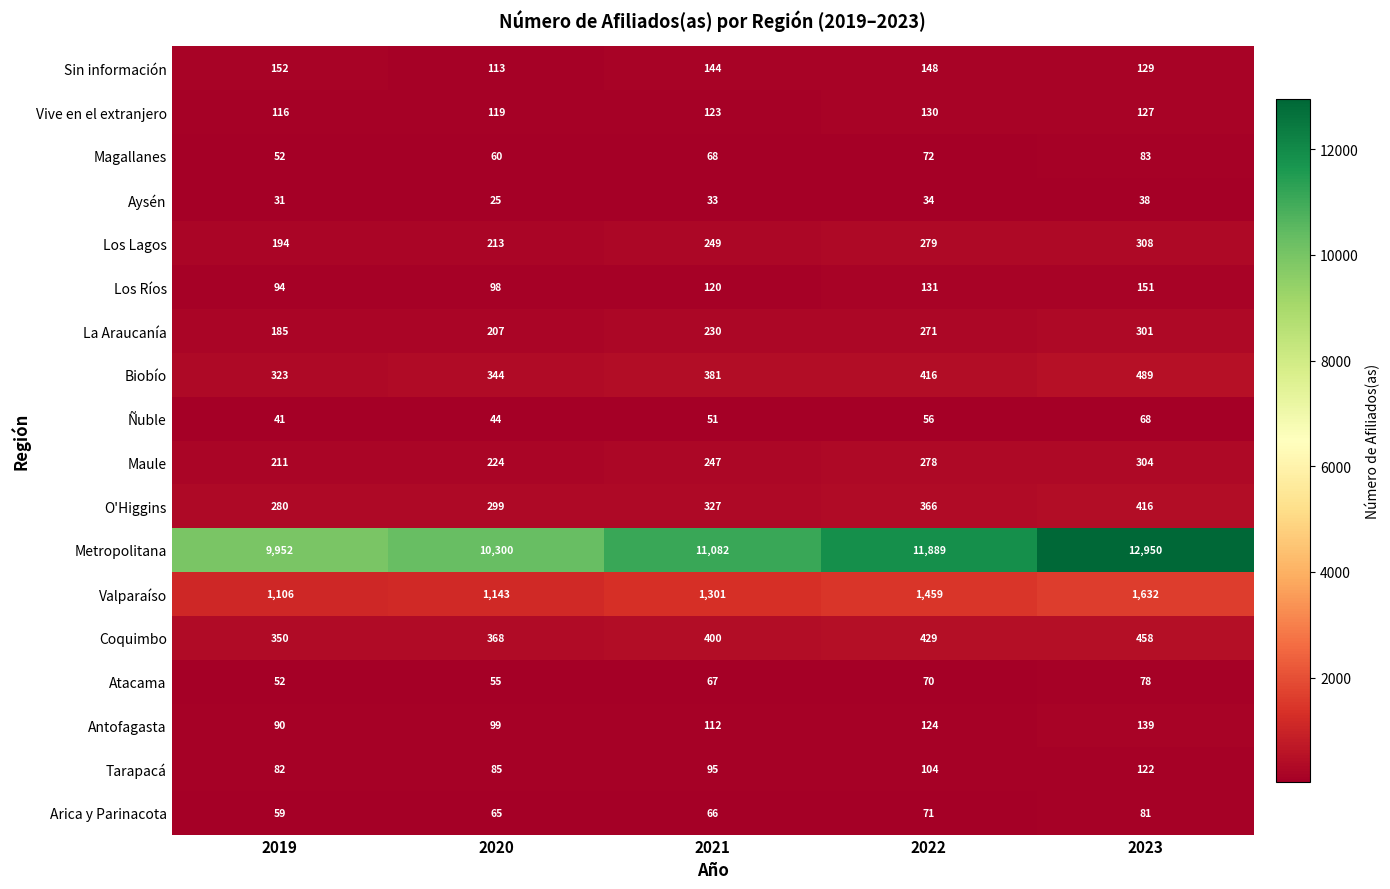

Read the Sin información value at 2020.

113